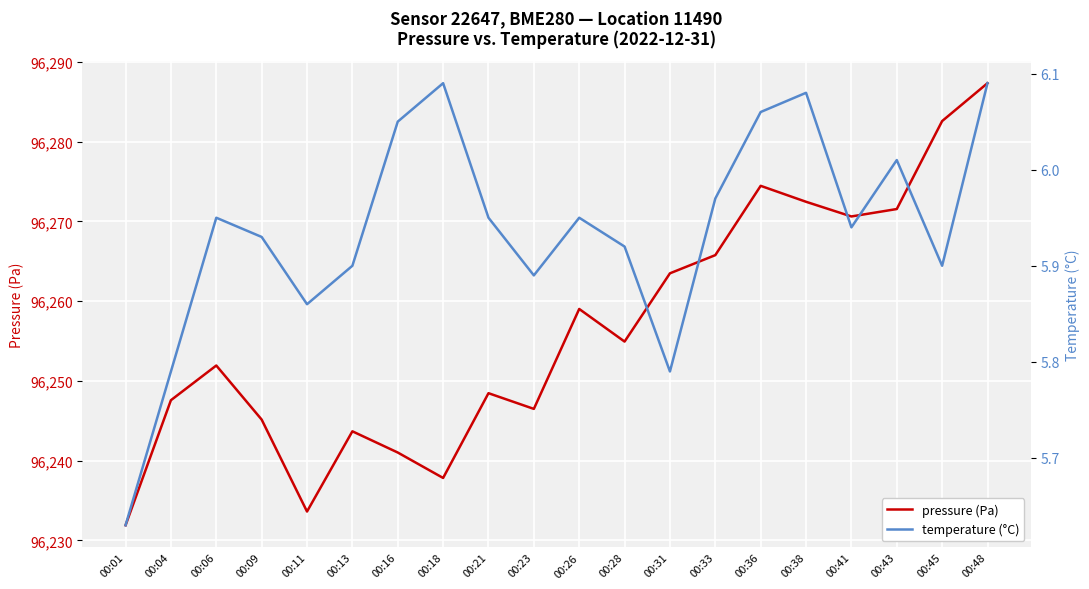

True or false: pressure (Pa) has a value of 96271.6 at 00:43.

True